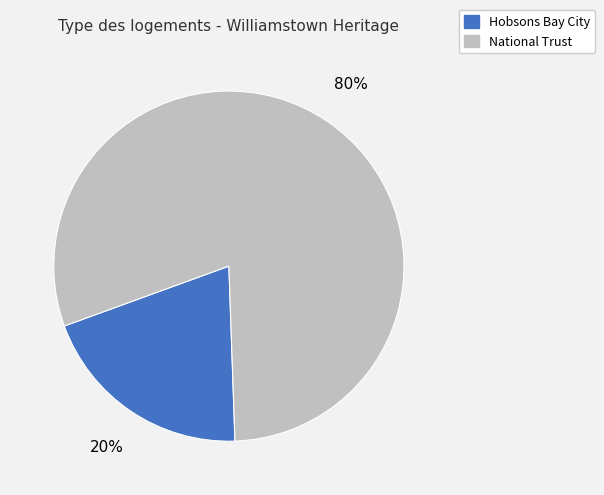

How many slices are in this pie chart?

2